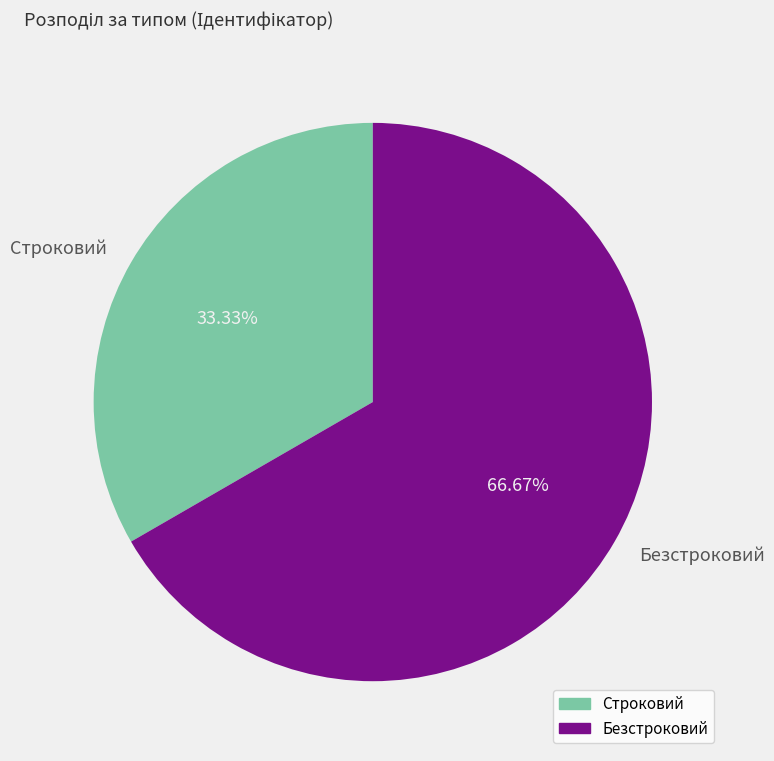

To the nearest percent, what percentage of the pie is Безстроковий?

67%